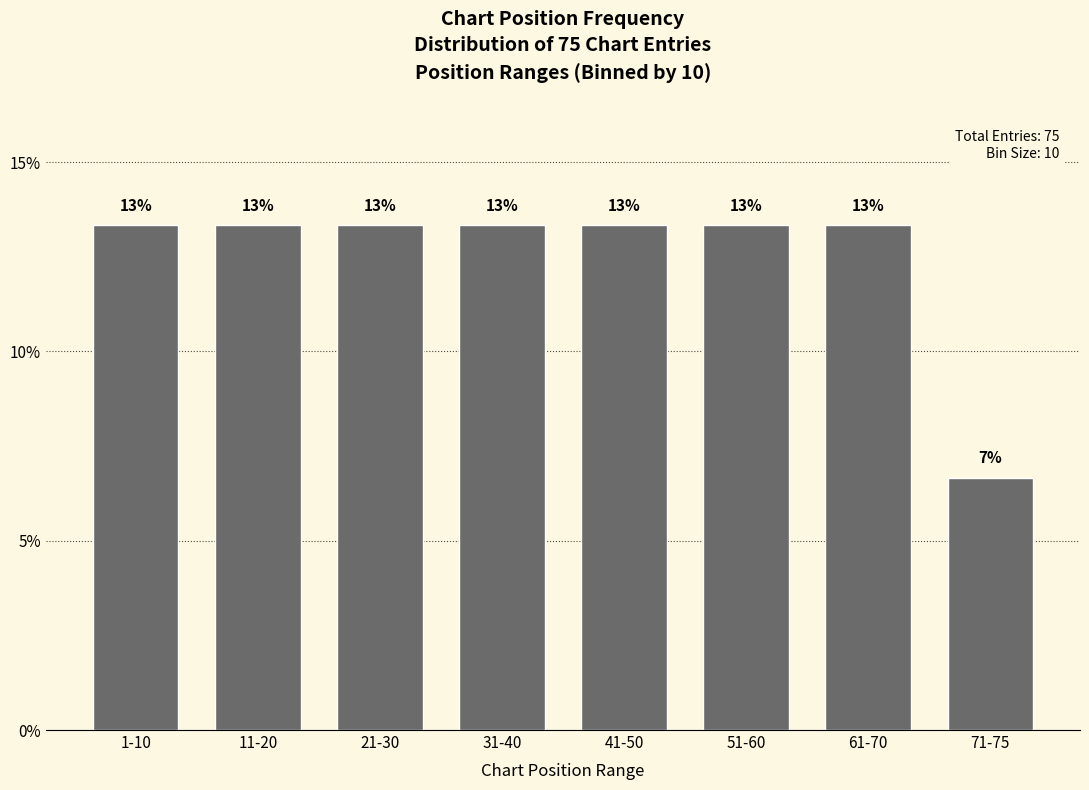

Are the bars horizontal?

No